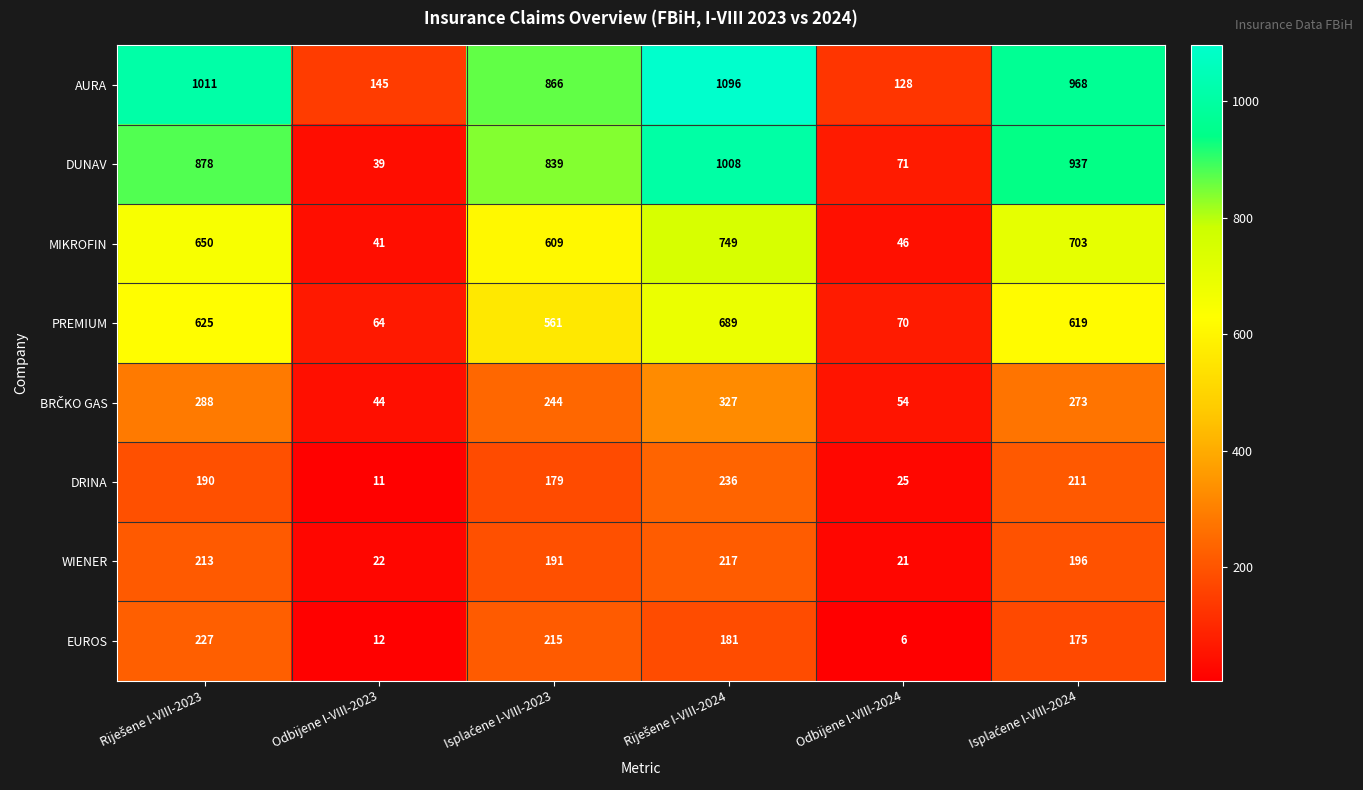

Which series has the widest spread of values?

DUNAV